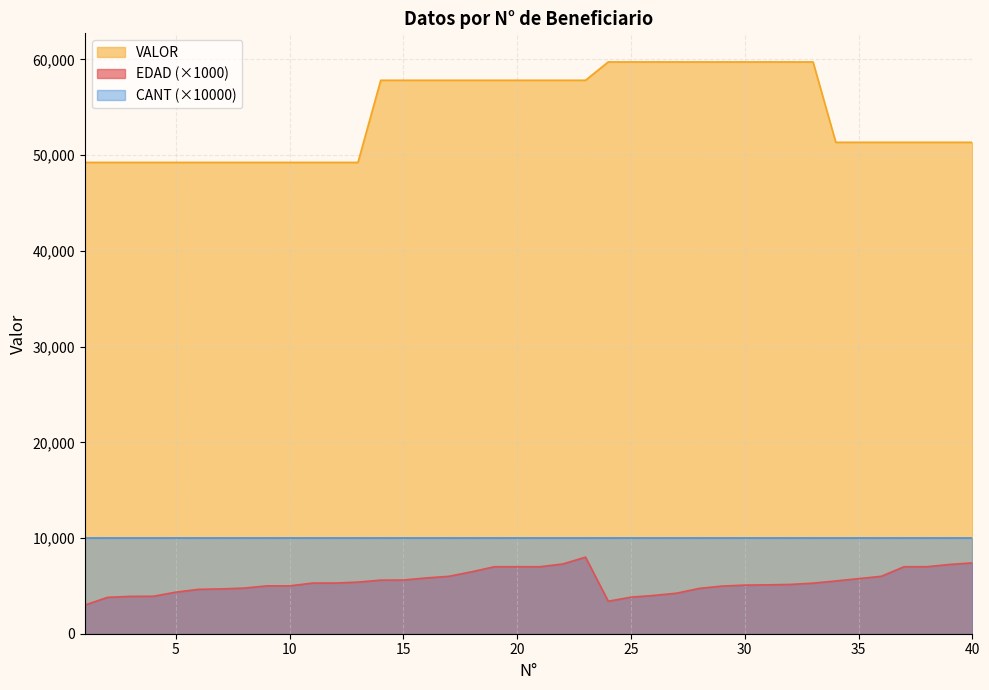

Which series has the largest total across all categories?

VALOR